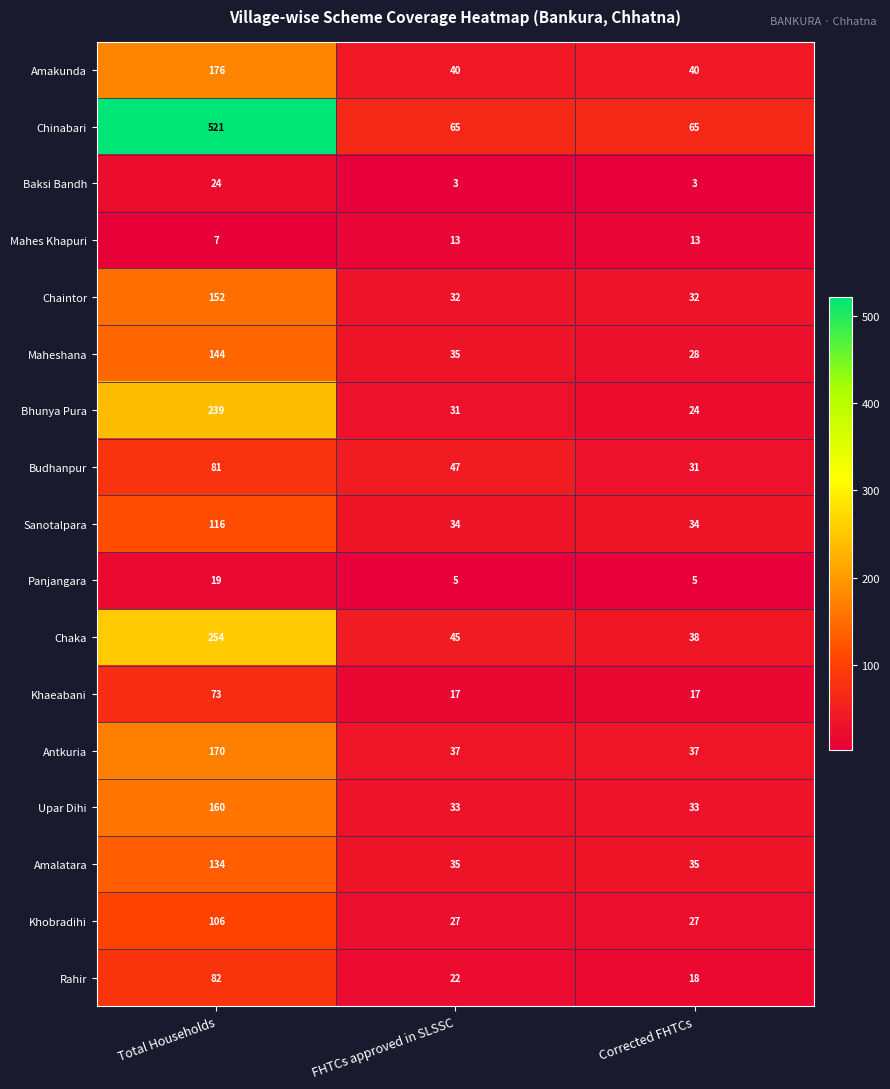

True or false: Antkuria has a value of 170 at Total Households.

True